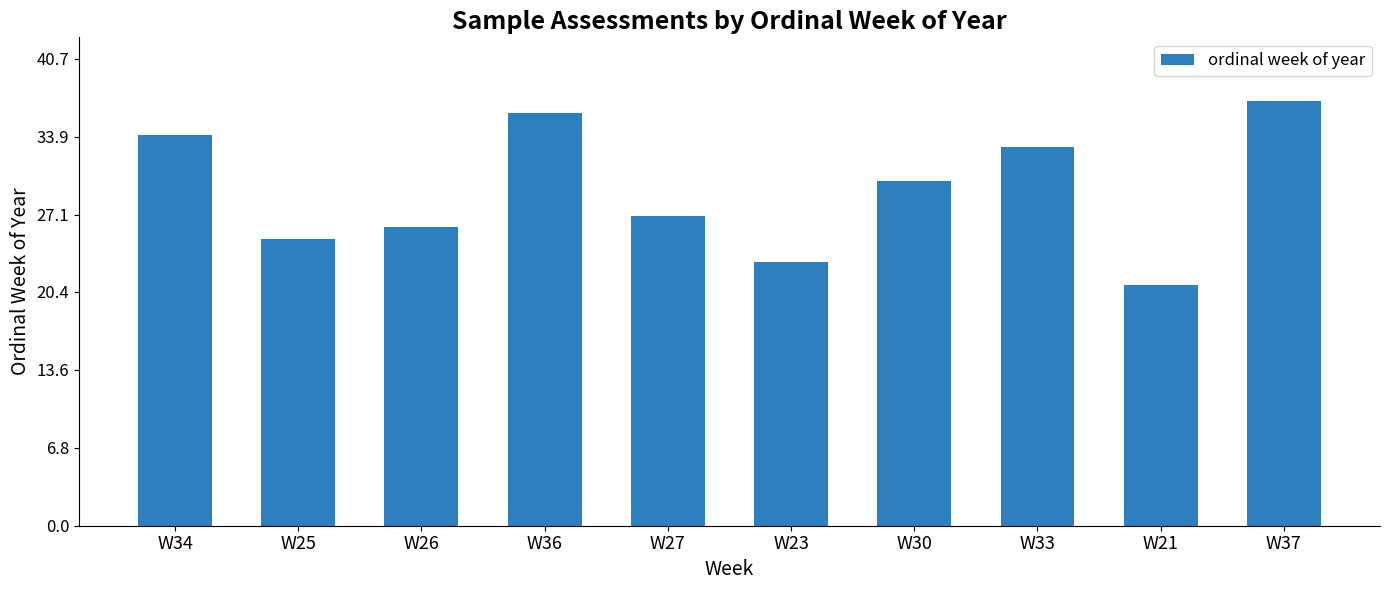

What is the label of the 8th bar from the right?

W26